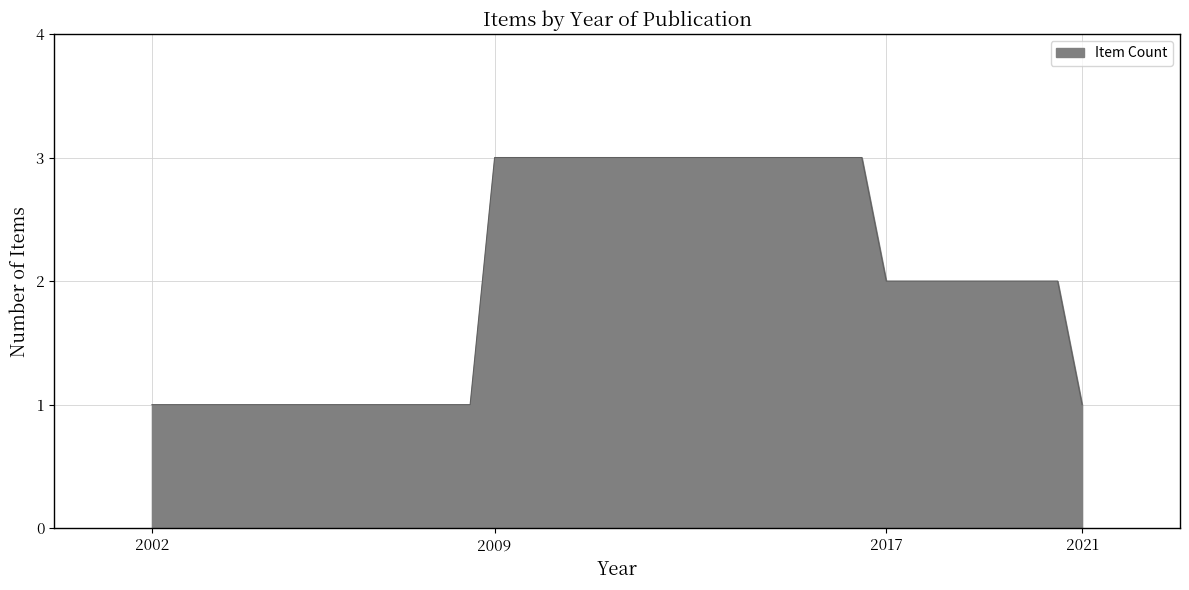

What is the sum of all values?

13